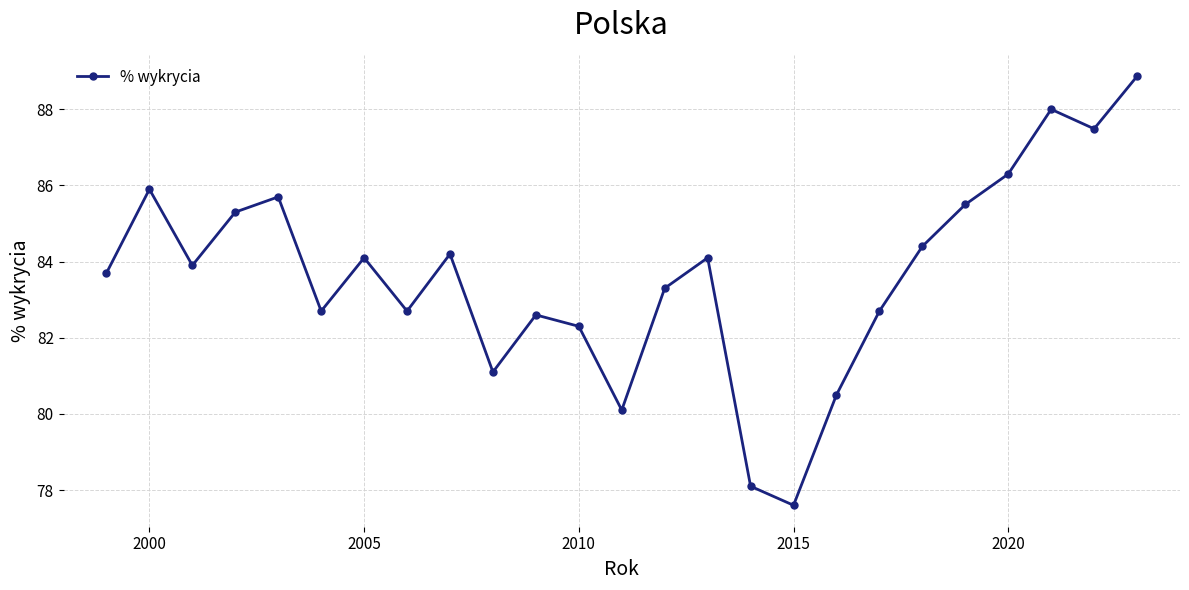

What is the smallest value displayed?

77.6